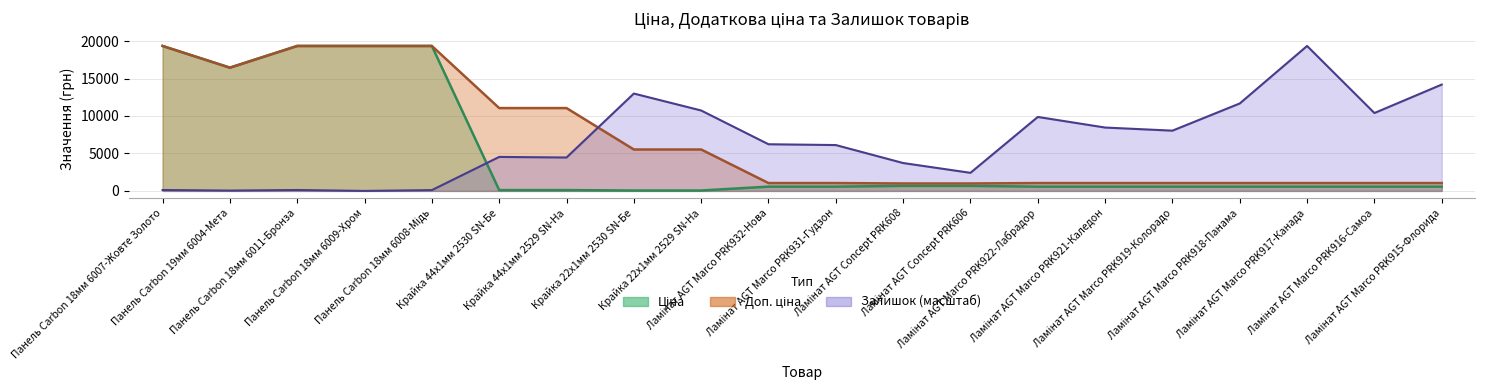

True or false: Доп. ціна has a value of 9945.6 at Крайка 22x1мм 2529 SN-На.

False